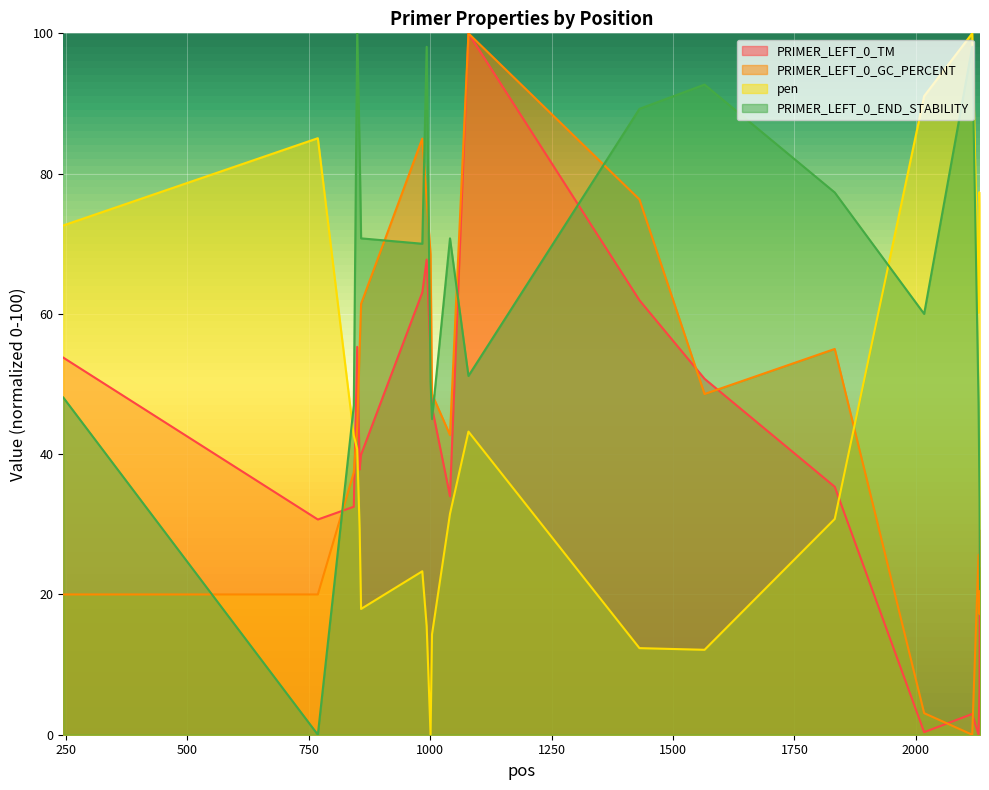

Read the PRIMER_LEFT_0_END_STABILITY value at 984.

70.0